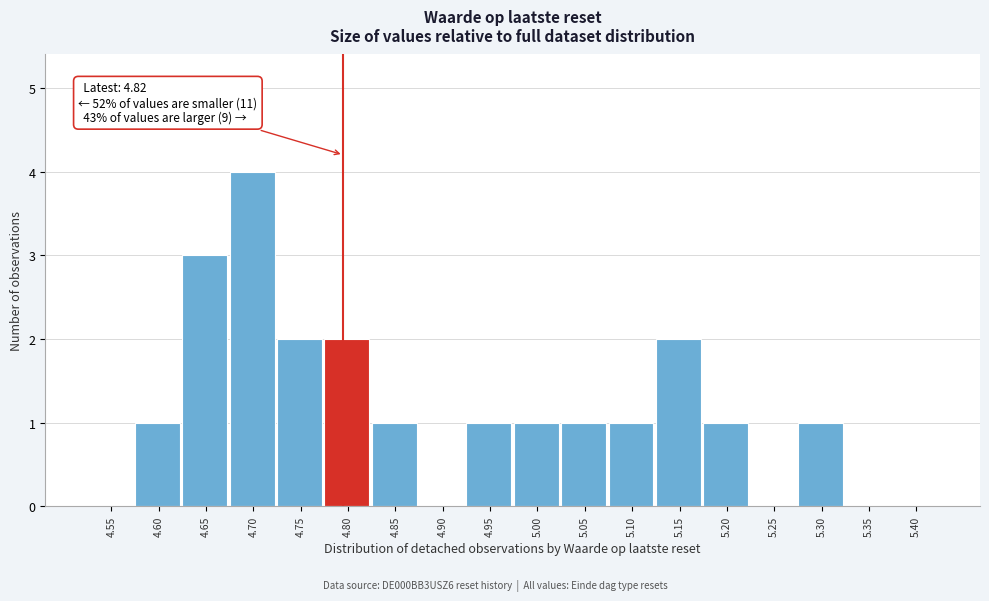

Reading right to left, extract all data points from this chart.

5.40=0	5.35=0	5.30=1	5.25=0	5.20=1	5.15=2	5.10=1	5.05=1	5.00=1	4.95=1	4.90=0	4.85=1	4.80=2	4.75=2	4.70=4	4.65=3	4.60=1	4.55=0